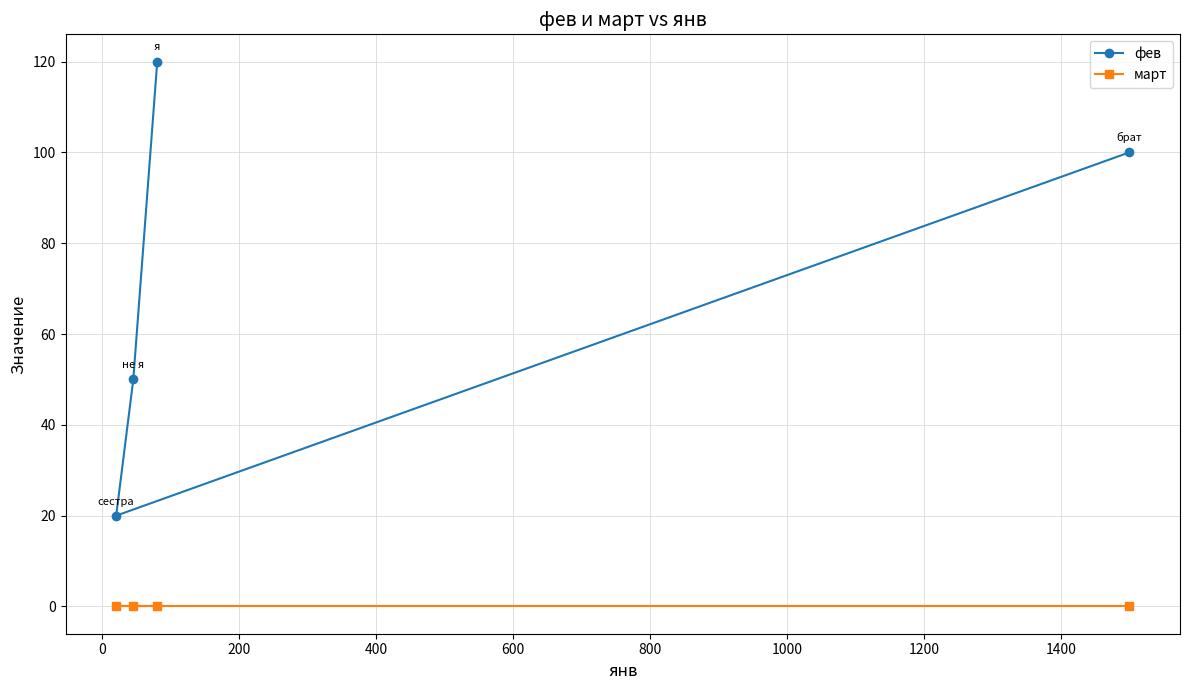

How many values in the фев series exceed 100?

1